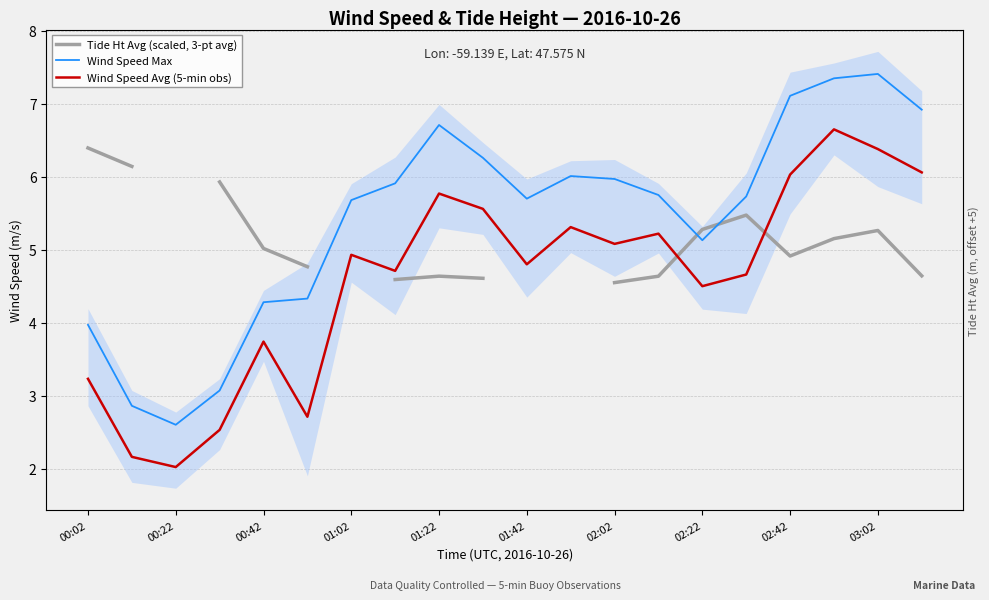

True or false: Wind Speed Max and Wind Speed Avg (5-min obs) intersect in this chart.

False